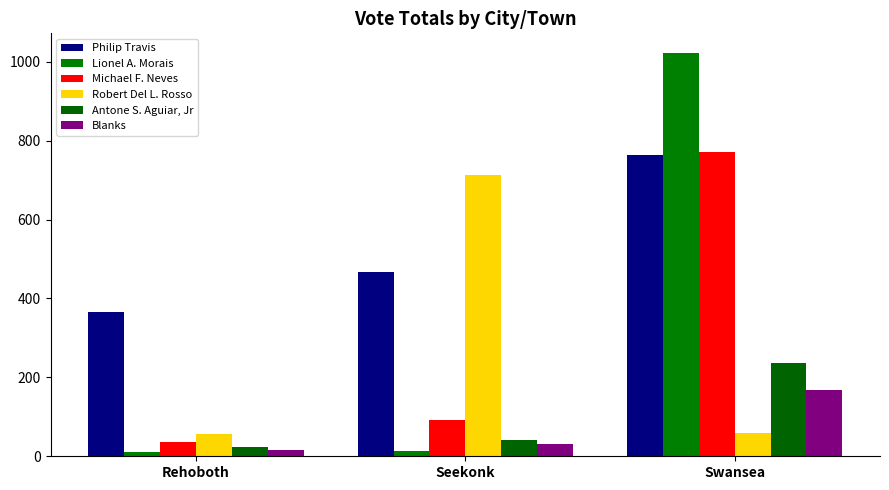

Rank the series by their maximum value, from highest to lowest.

Lionel A. Morais, Michael F. Neves, Philip Travis, Robert Del L. Rosso, Antone S. Aguiar, Jr, Blanks